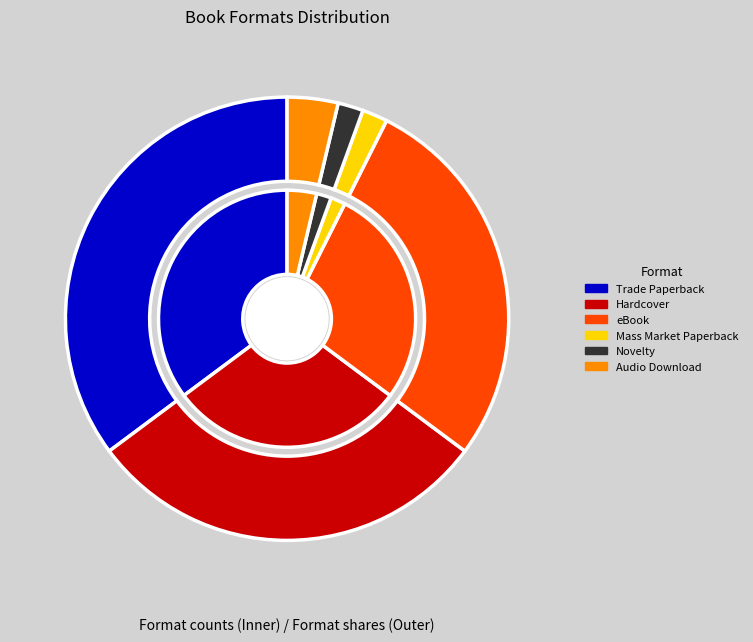

Which has a higher value, Audio Download or eBook?

eBook